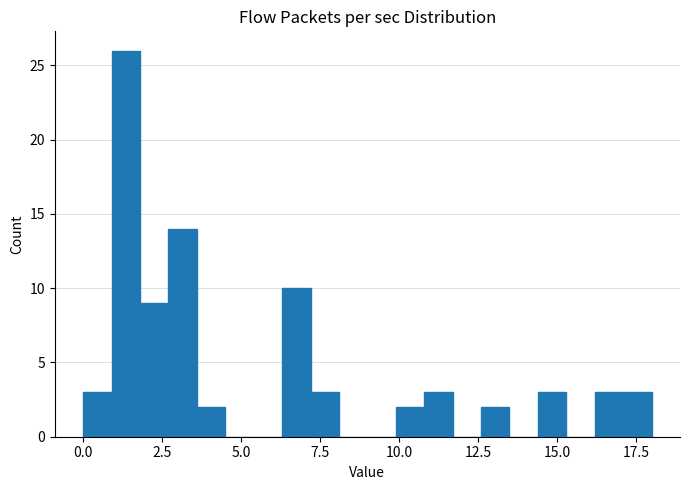

Around what value on the x-axis is the tallest bar? Give the approximate position of its centre, as read against the axis.

1.5